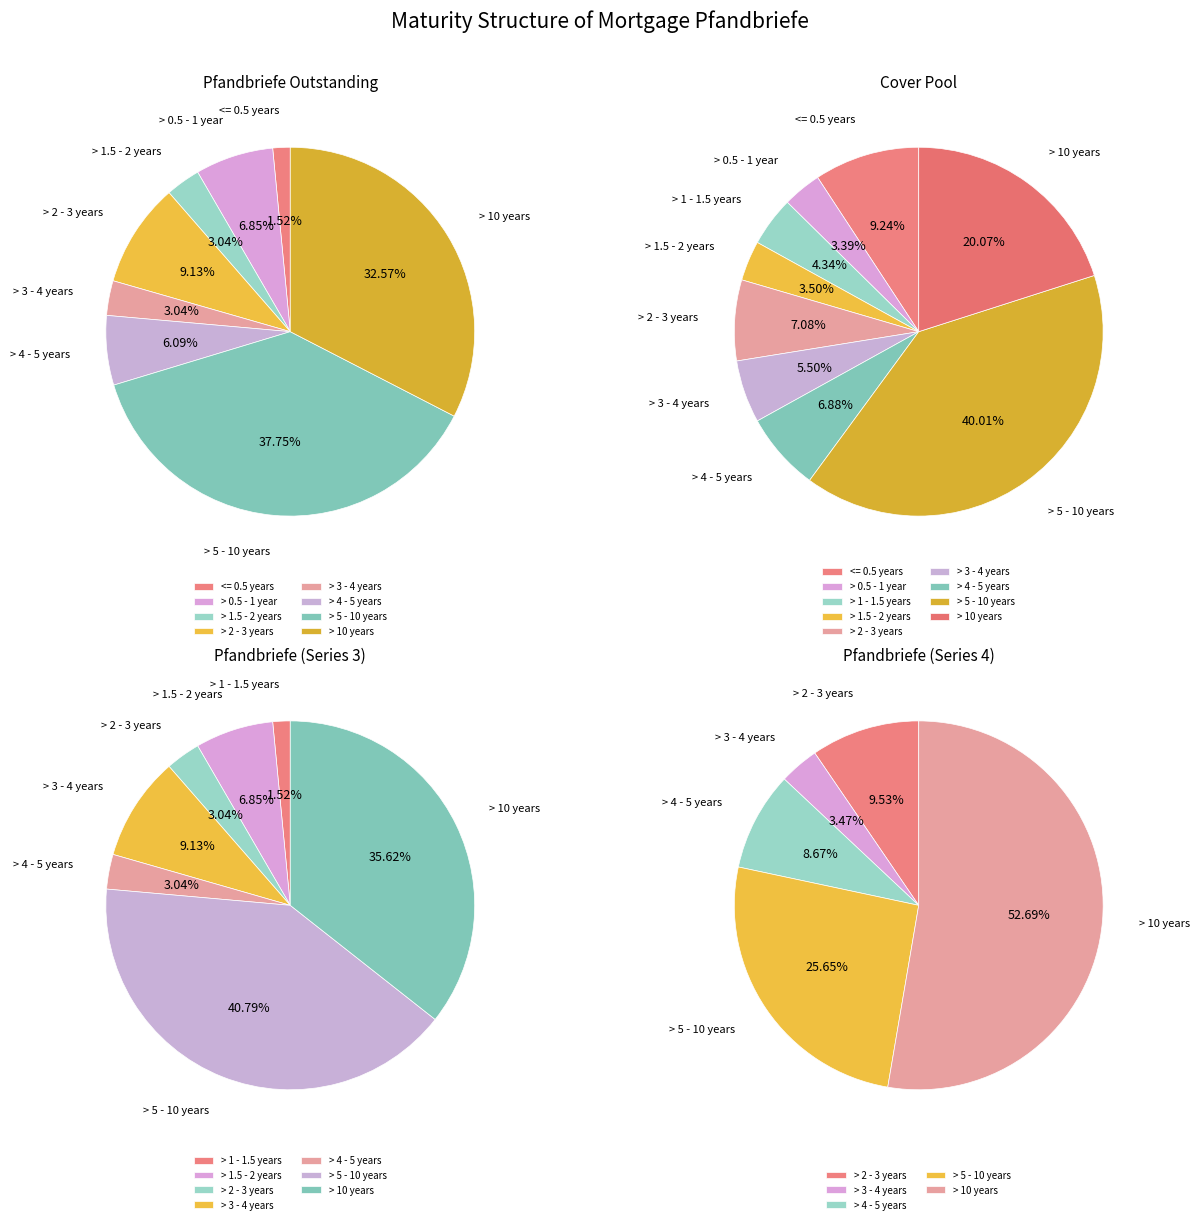

Which category has the smallest portion of the pie?

> 1 - 1.5 years